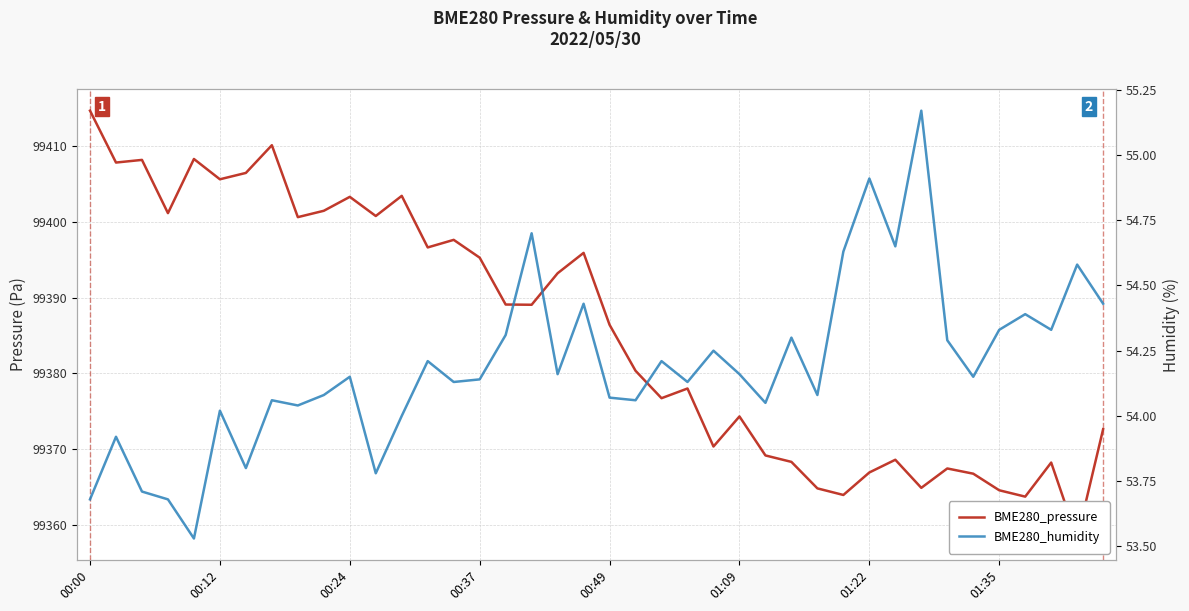

Where is BME280_humidity nearest to the value 54?

12